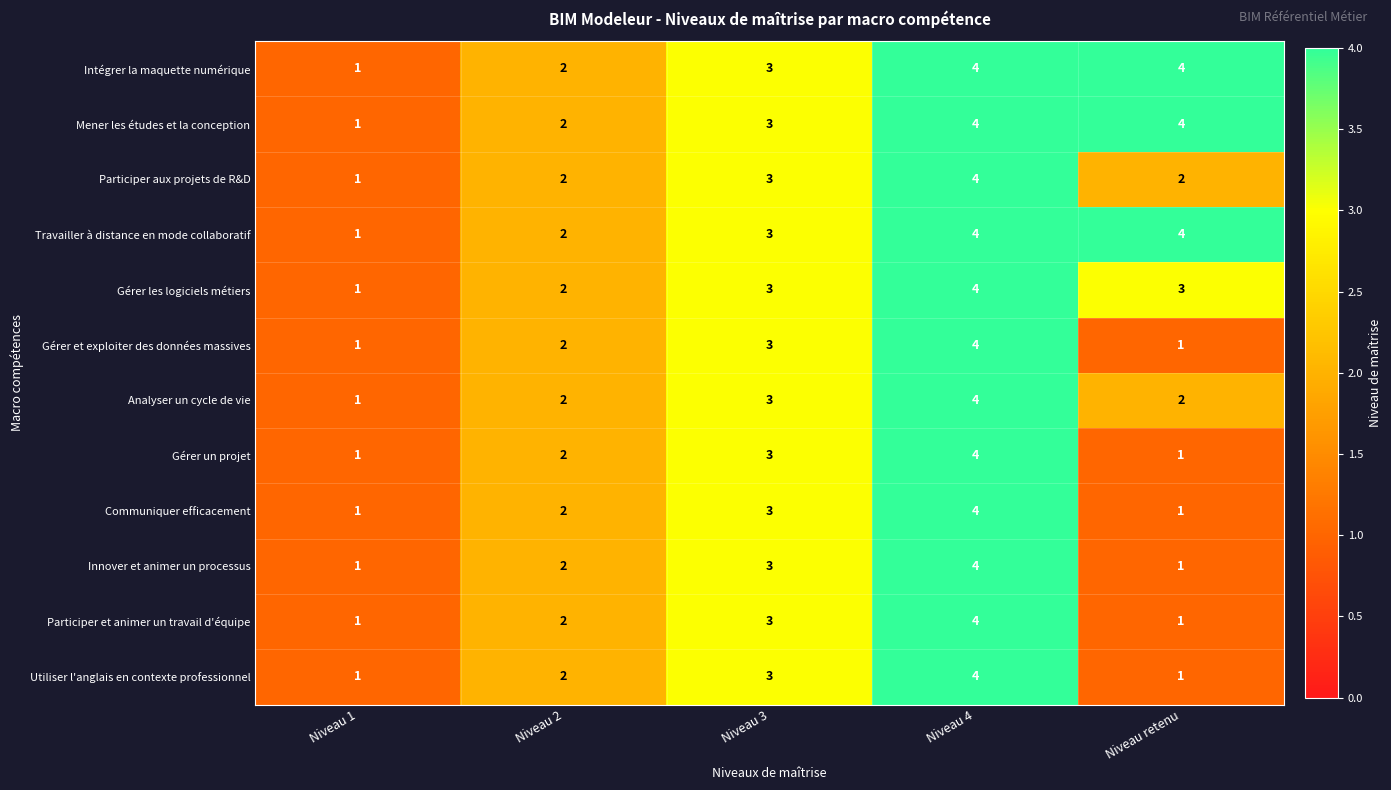

At which label does Gérer les logiciels métiers reach its peak?

Niveau 4